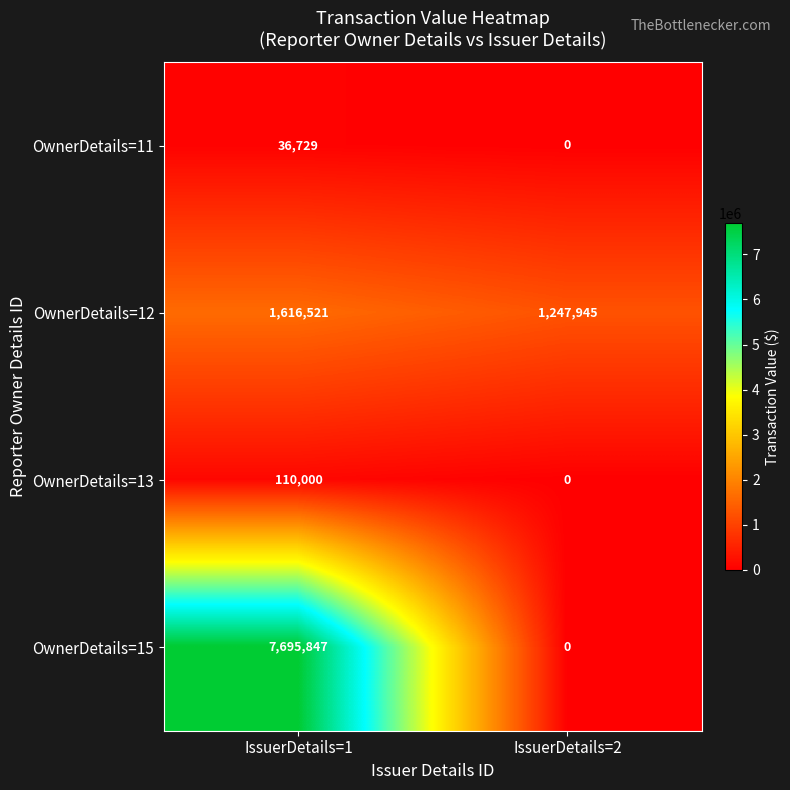

What is the greatest value displayed?

7695847